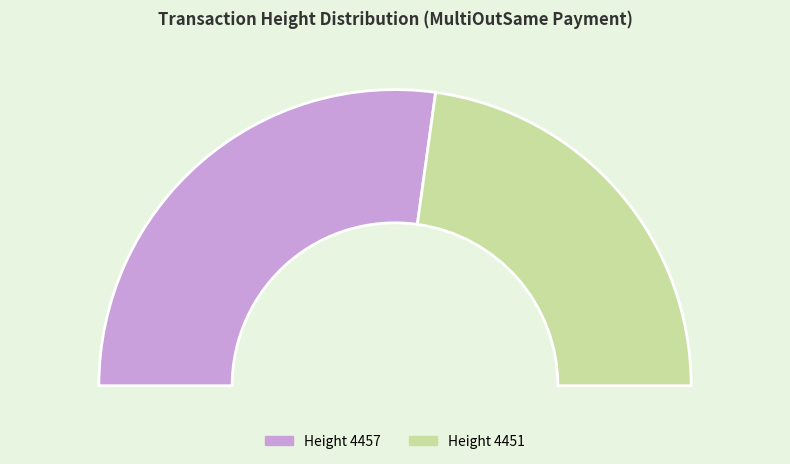

How many slices are in this pie chart?

2